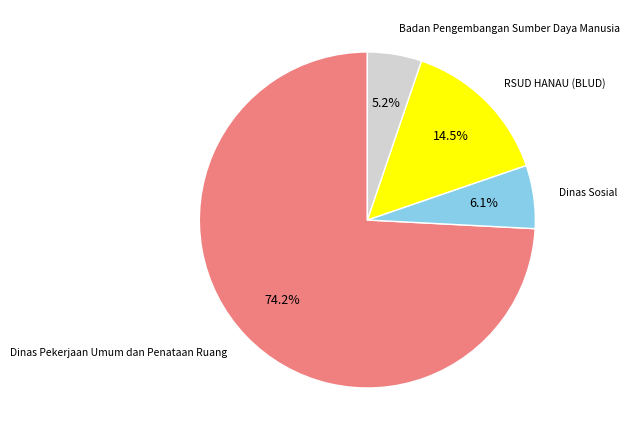

What is the ratio of the value at RSUD HANAU (BLUD) to the value at Dinas Sosial?

2.4